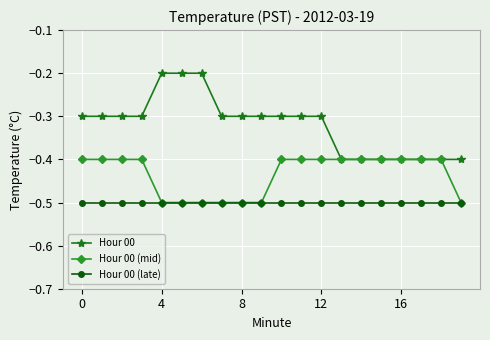

What is the difference between the second highest and second lowest values in the Hour 00 (mid) series?

0.1